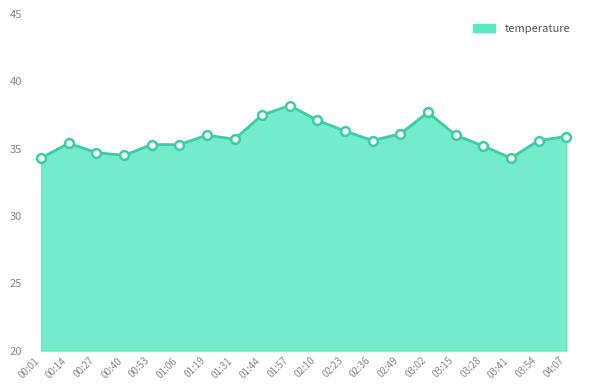

What is the ratio of the value at 00:40 to the value at 01:19?

1.0